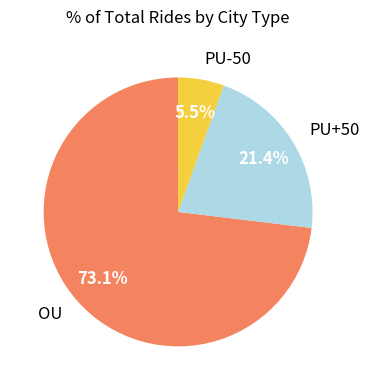

Rank the categories by value from highest to lowest.

OU, PU+50, PU-50